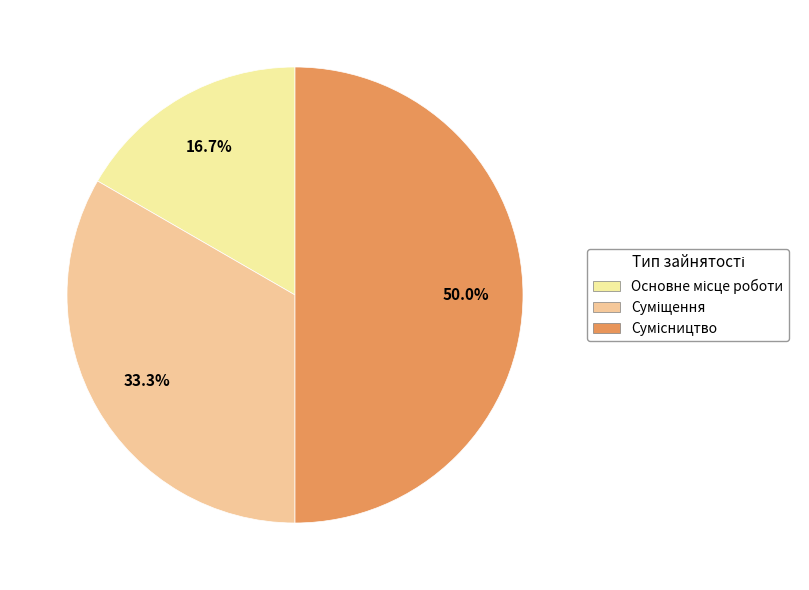

Count the number of slices in the pie.

3